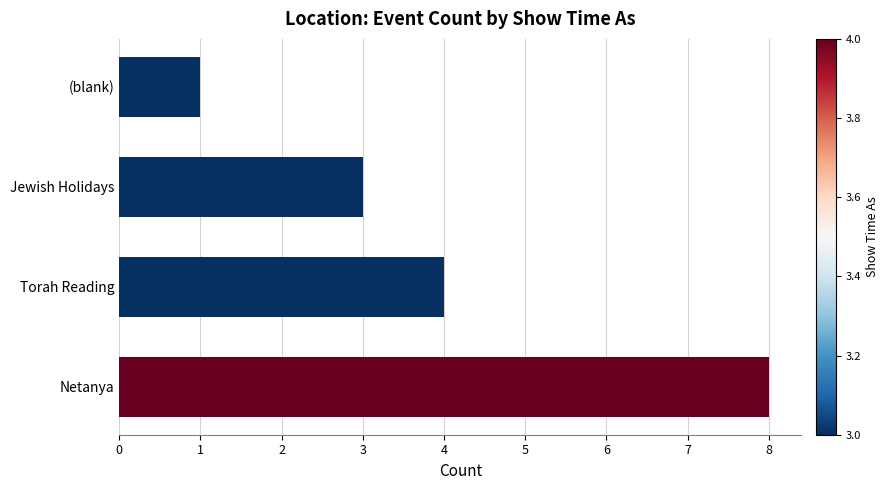

Which has a higher value, Torah Reading or Jewish Holidays?

Torah Reading